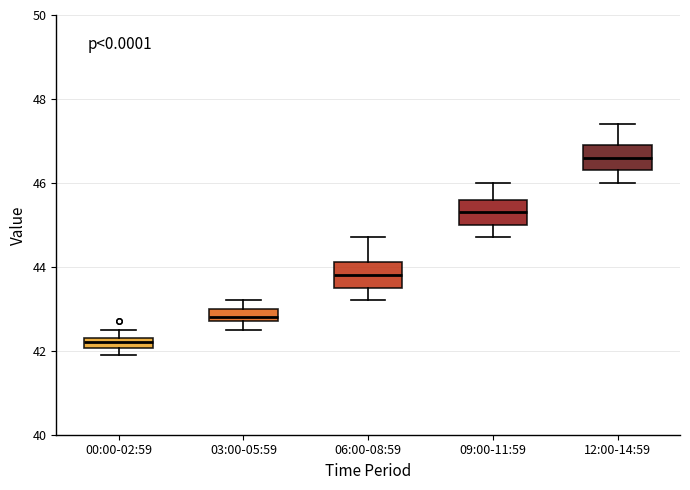

Where is the lower edge of the box for 03:00-05:59 on the y-axis? The values are not printed on the chart, so give them approximately, as read against the axis.

42.8